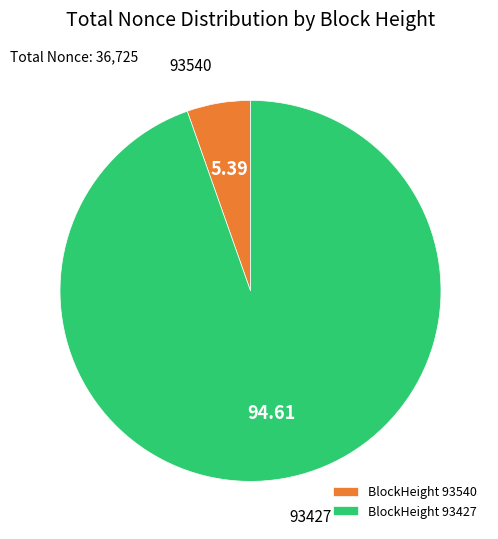

Does BlockHeight 93540 account for over 50% of the chart?

No